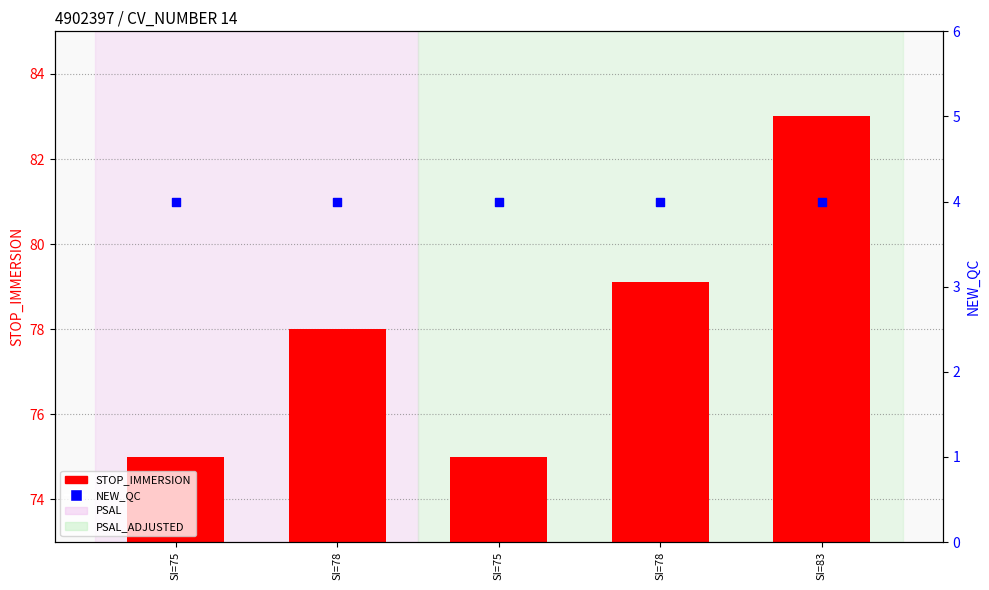

Which series has the largest Y range (max minus min)?

STOP_IMMERSION